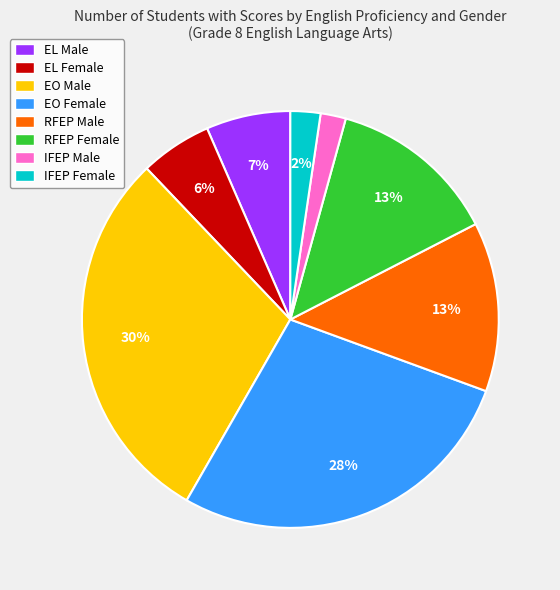

How many segments does this pie chart have?

8